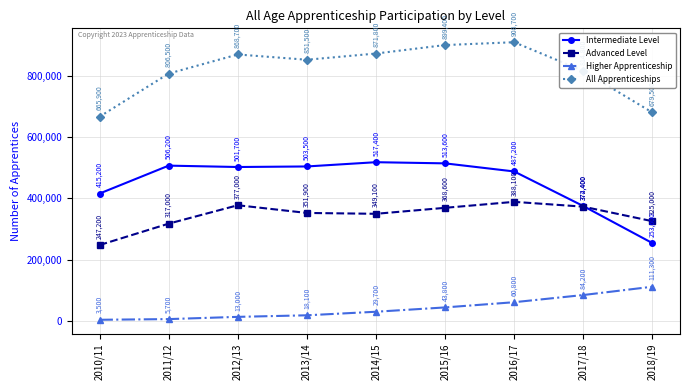

At which label does Intermediate Level reach its minimum?

2018/19